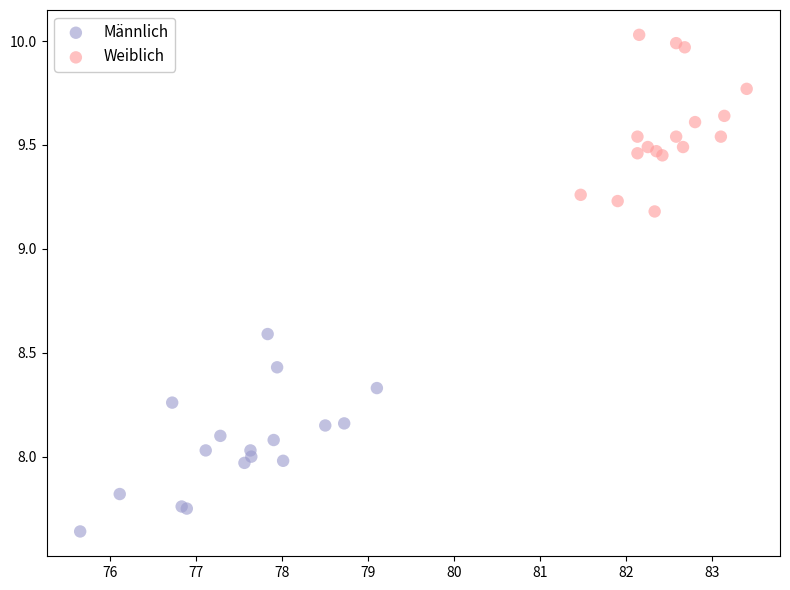

Which series reaches the minimum Y coordinate?

Männlich